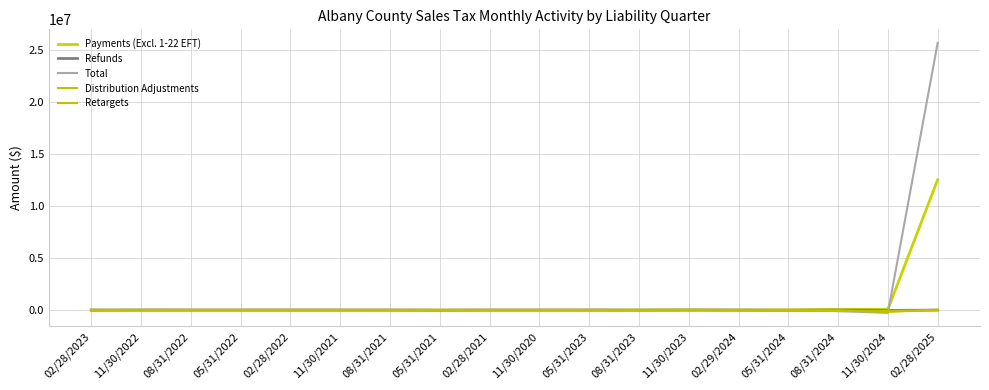

True or false: Payments (Excl. 1-22 EFT) has more than 2 points higher than both neighbors.

False